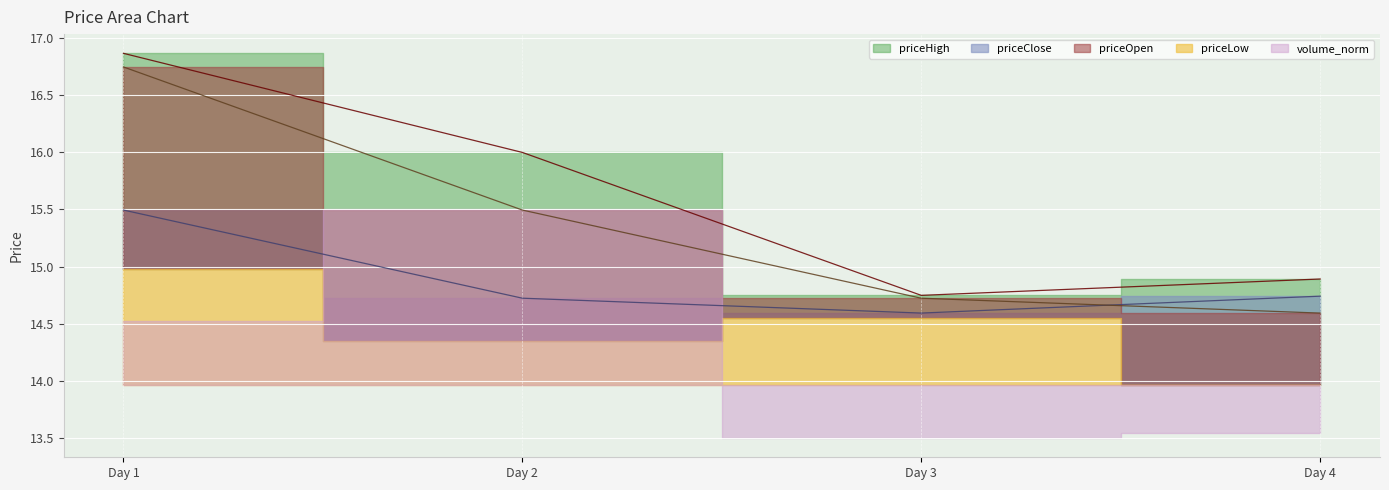

What is the average value of the priceClose series?

14.9